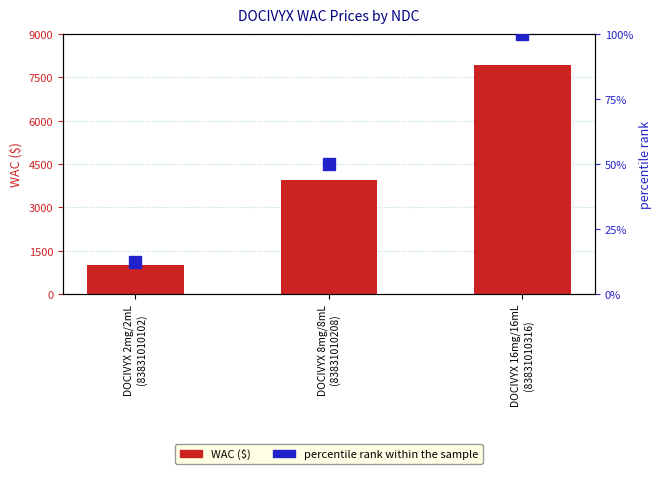

How many categories are shown in the chart?

3